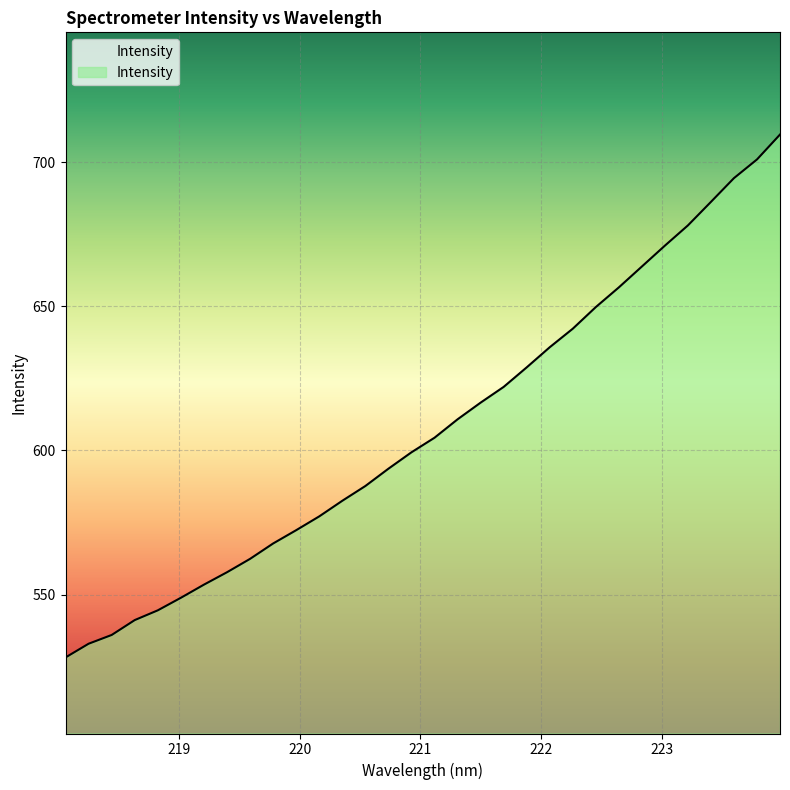

Which has a higher value, 222.6447 or 218.442?

222.6447